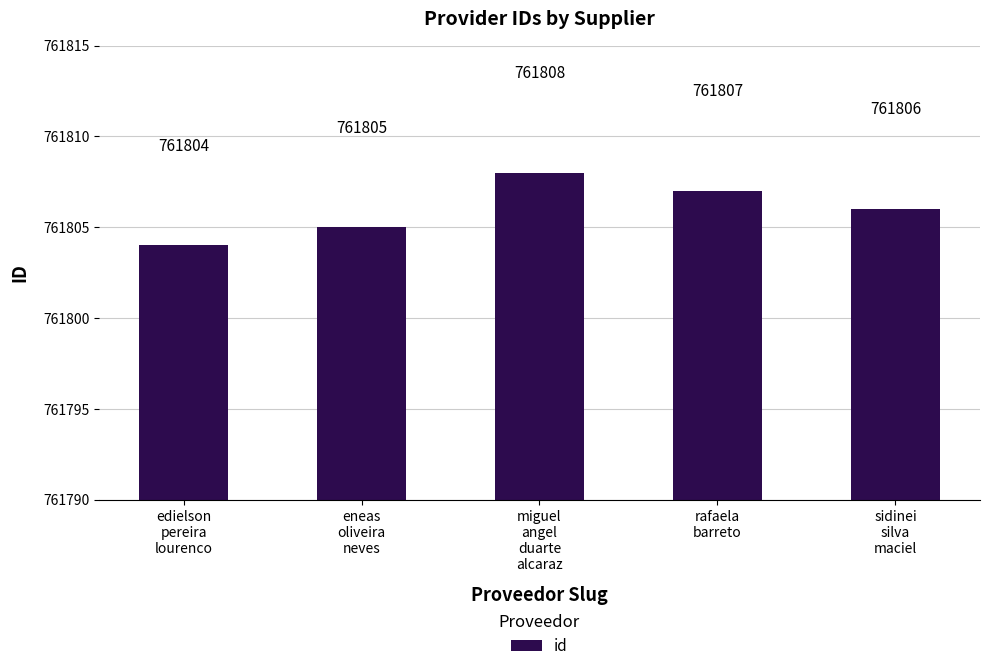

Are the bars grouped side by side (vs. stacked)?

No